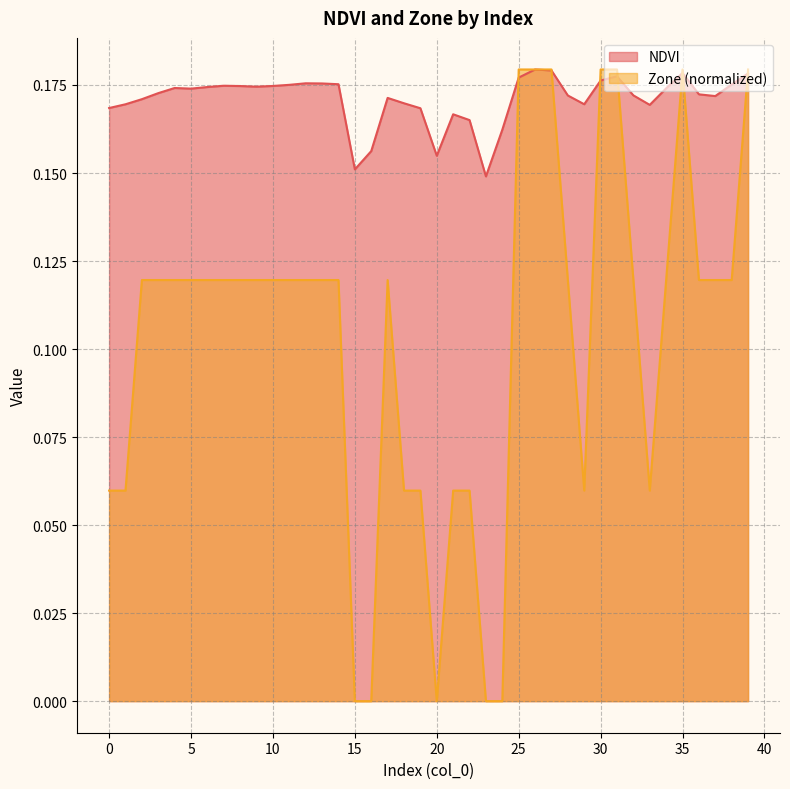

Which series has the largest total across all categories?

NDVI